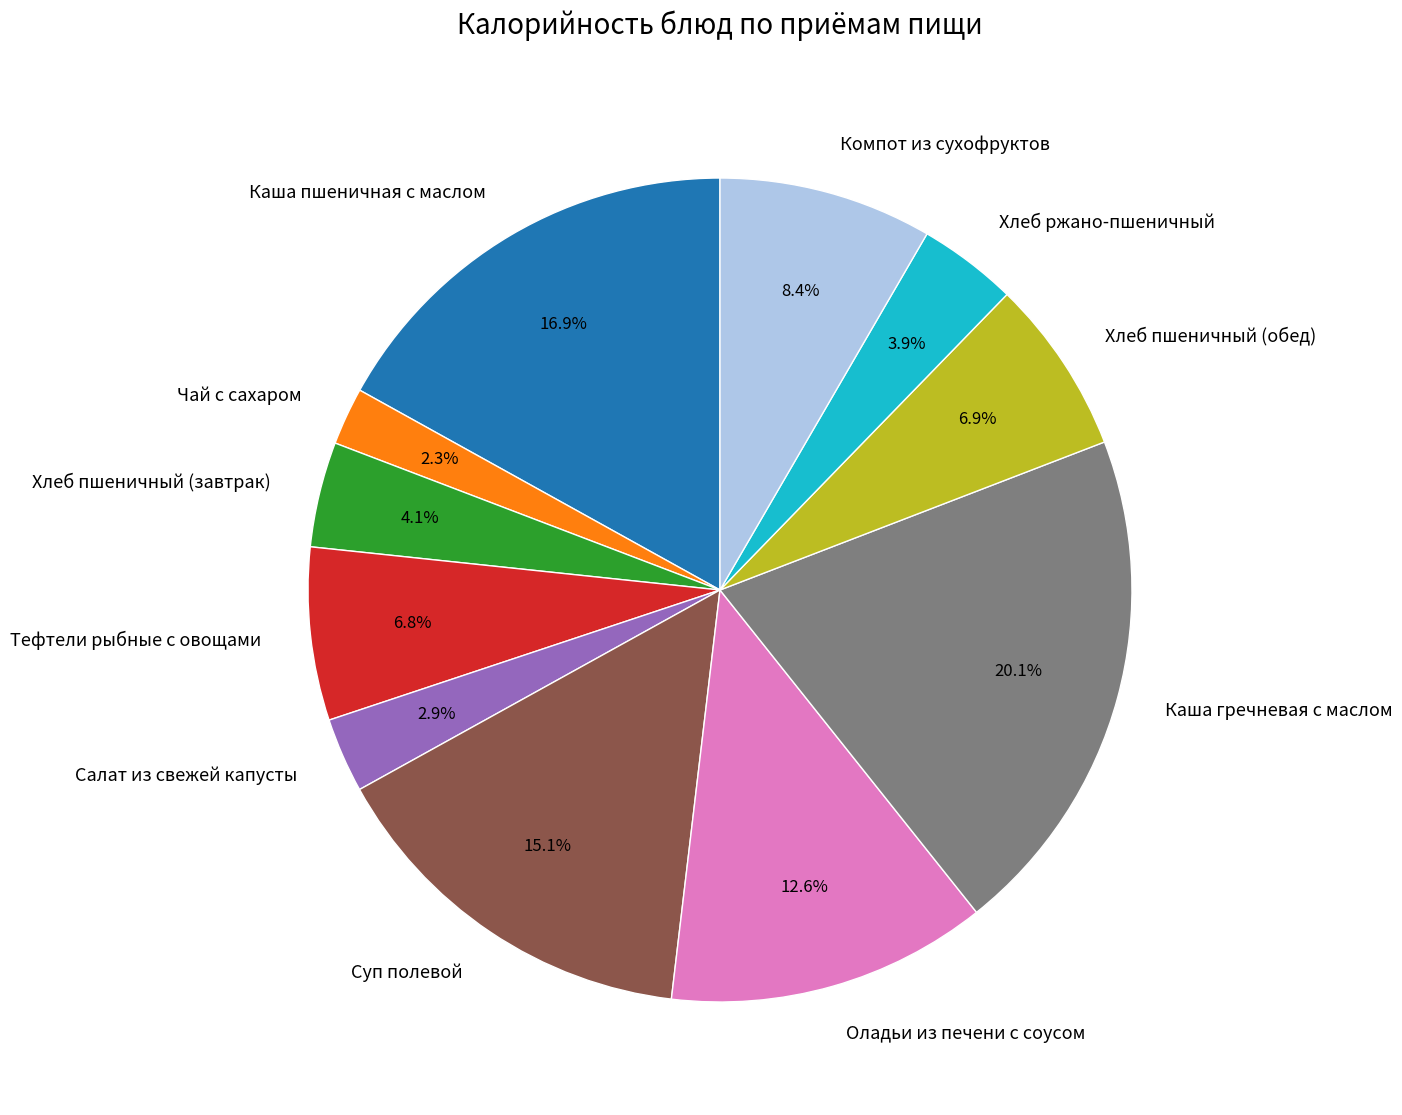

What is the largest slice in the pie chart?

Каша гречневая с маслом